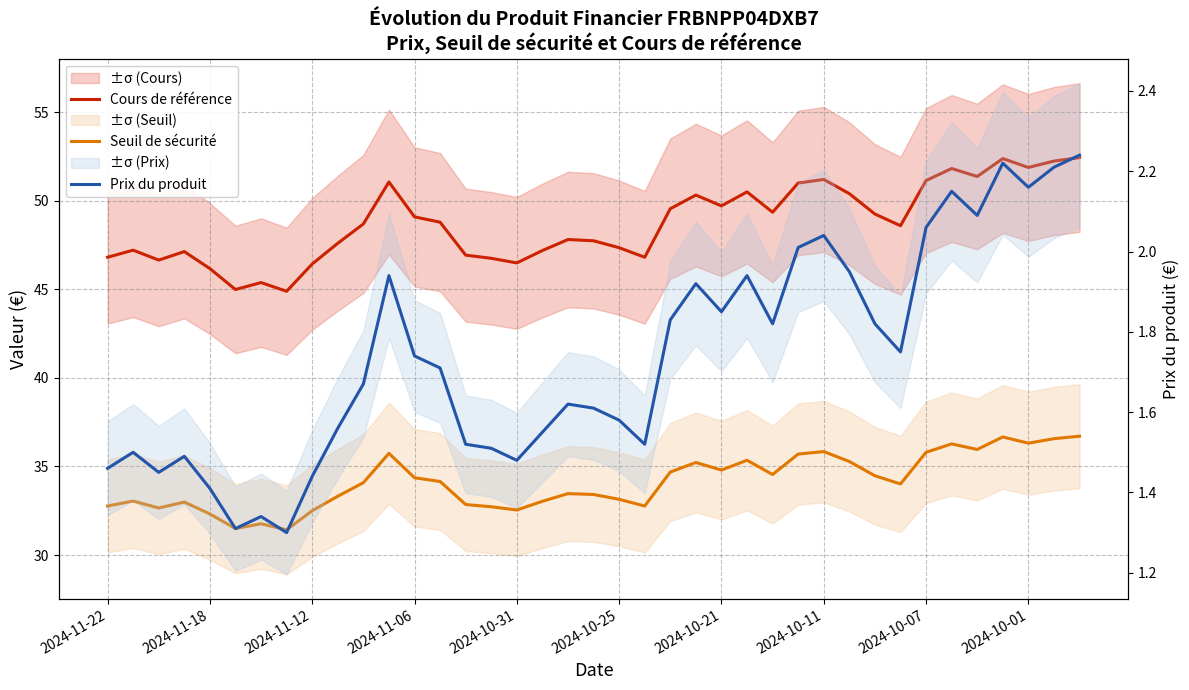

True or false: Seuil de sécurité and Cours de référence cross at least once.

False